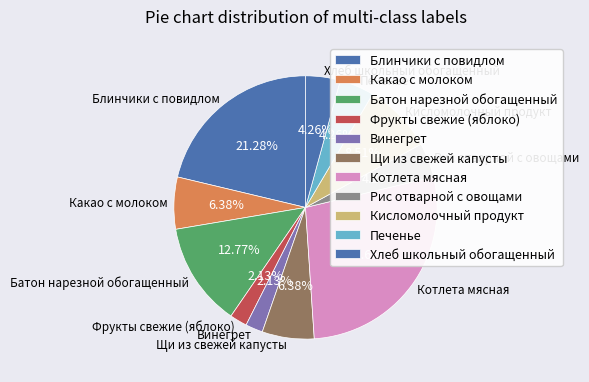

To the nearest percent, what is the combined percentage of Хлеб школьный обогащенный and Какао с молоком?

11%